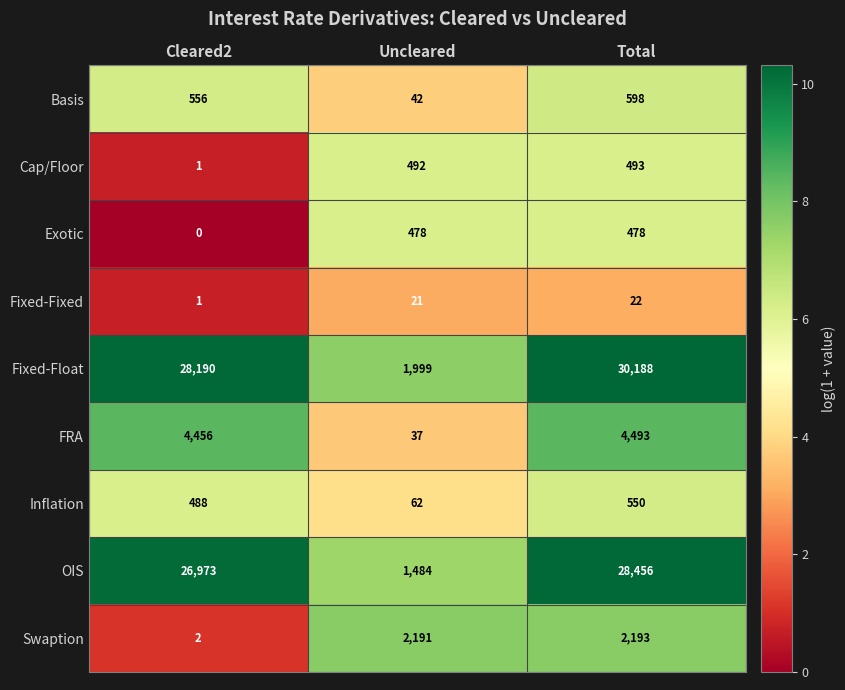

At which category does the chart reach its minimum across all series?

Cleared2